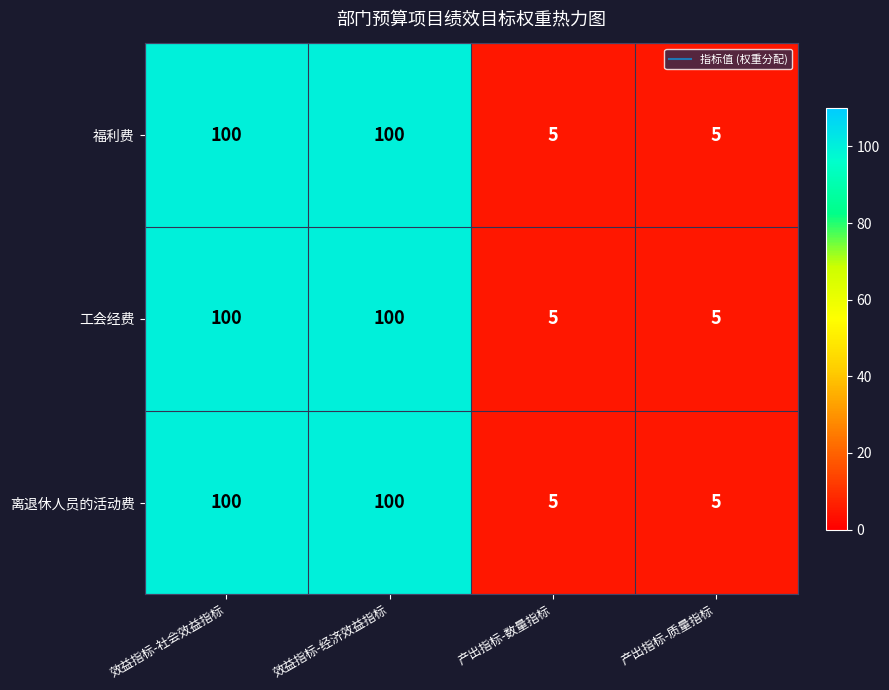

The value of 福利费 at 产出指标-数量指标 is 3. True or false?

False